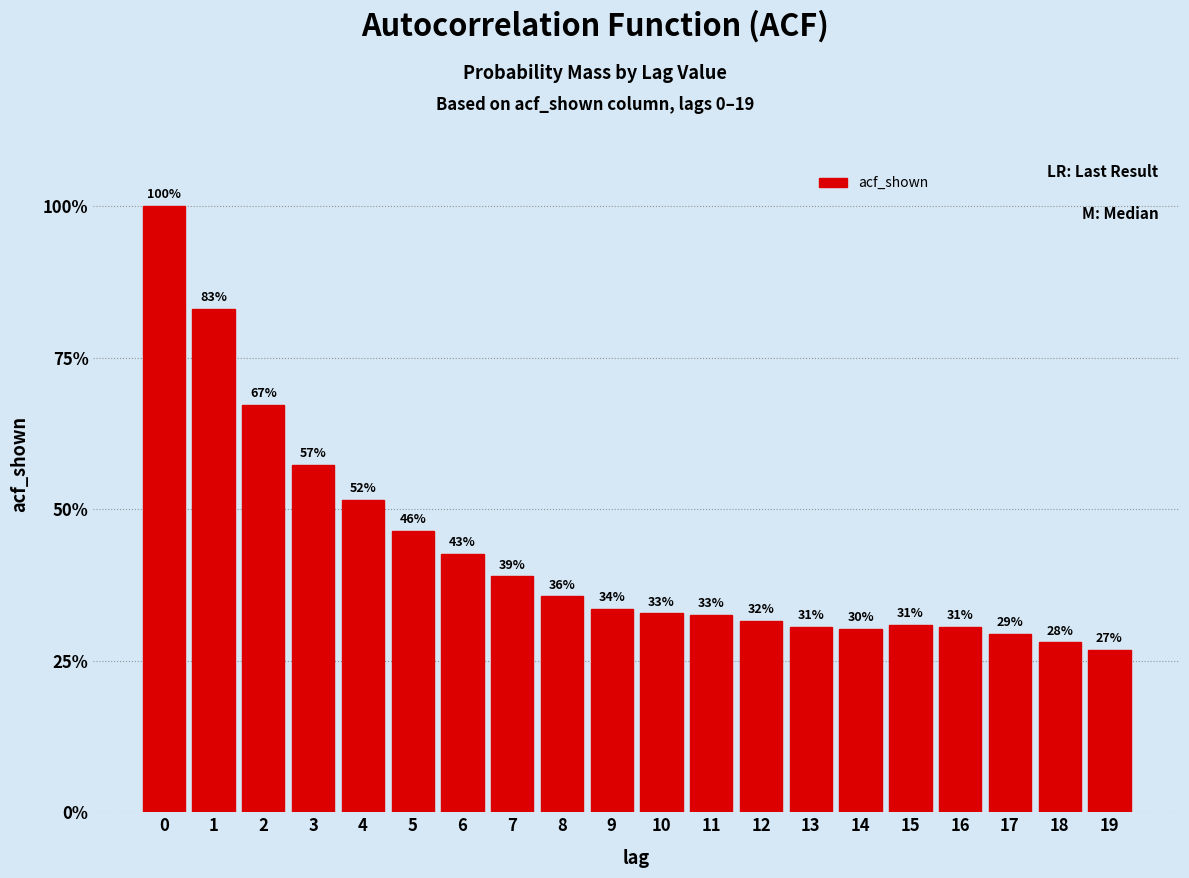

Are the bars horizontal?

No